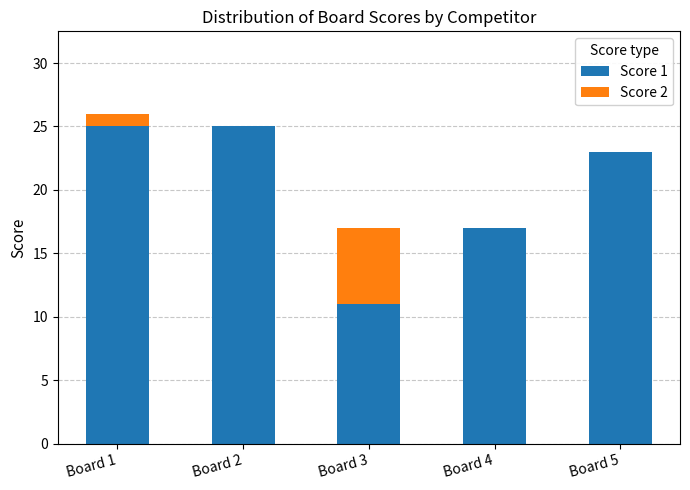

How many series are shown in this chart?

2